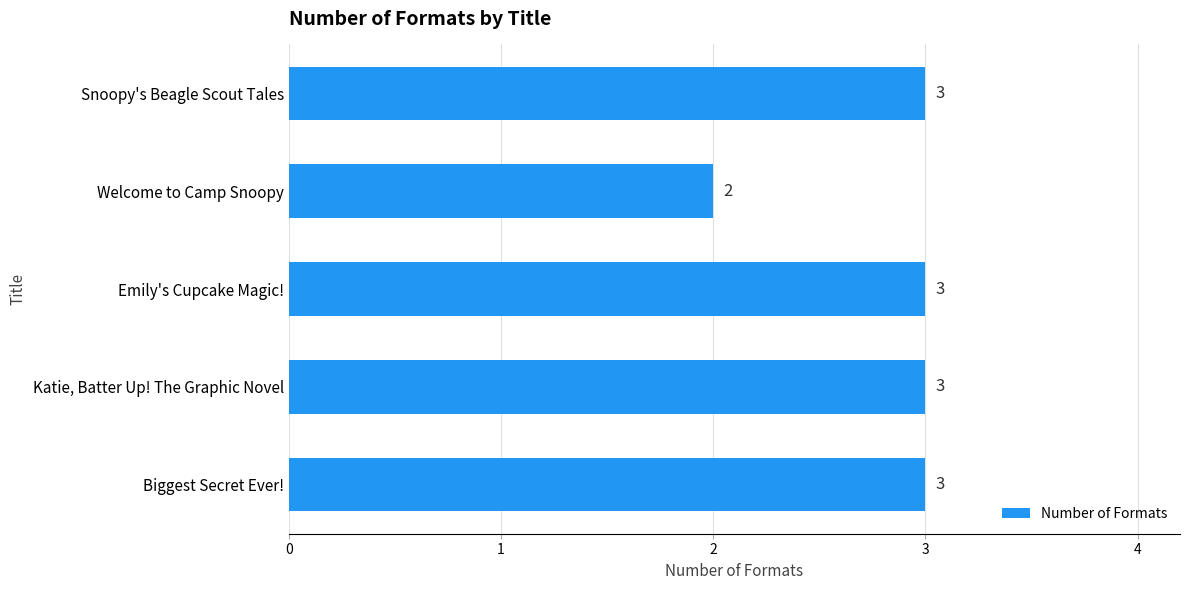

The chart shows a value of 1 at Snoopy's Beagle Scout Tales. True or false?

False